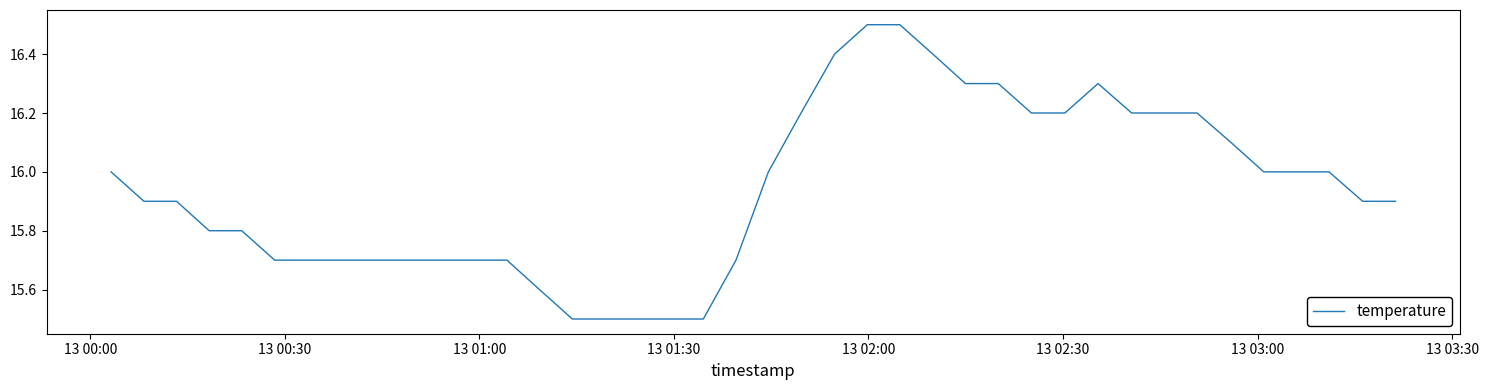

Reading left to right, what are all the values shown in this chart?

16.0	15.9	15.9	15.8	15.8	15.7	15.7	15.7	15.7	15.7	15.7	15.7	15.7	15.6	15.5	15.5	15.5	15.5	15.5	15.7	16.0	16.2	16.4	16.5	16.5	16.4	16.3	16.3	16.2	16.2	16.3	16.2	16.2	16.2	16.1	16.0	16.0	16.0	15.9	15.9